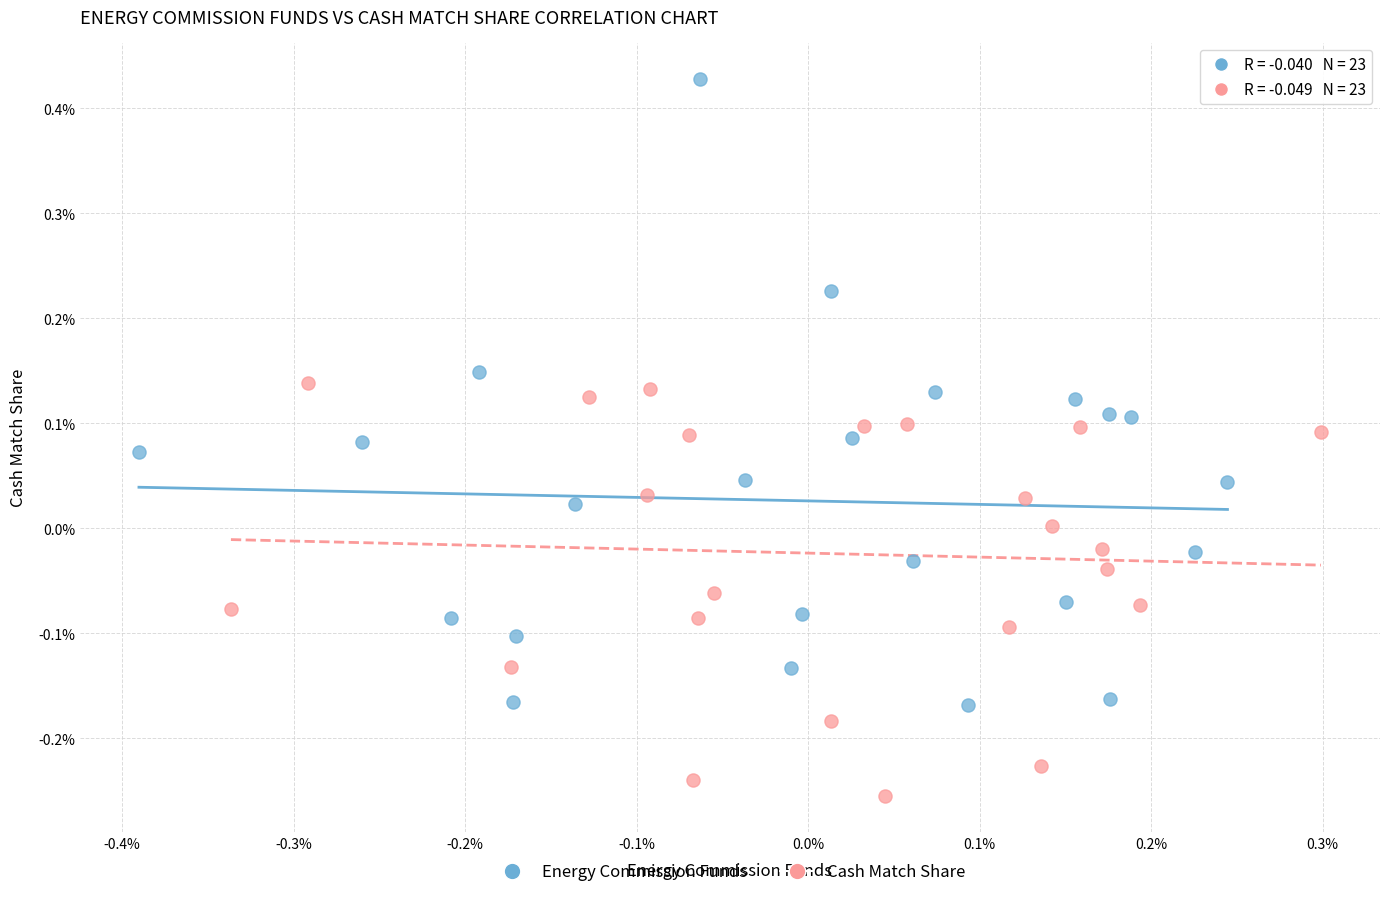

Which series has the largest Y range (max minus min)?

Energy Commission Funds